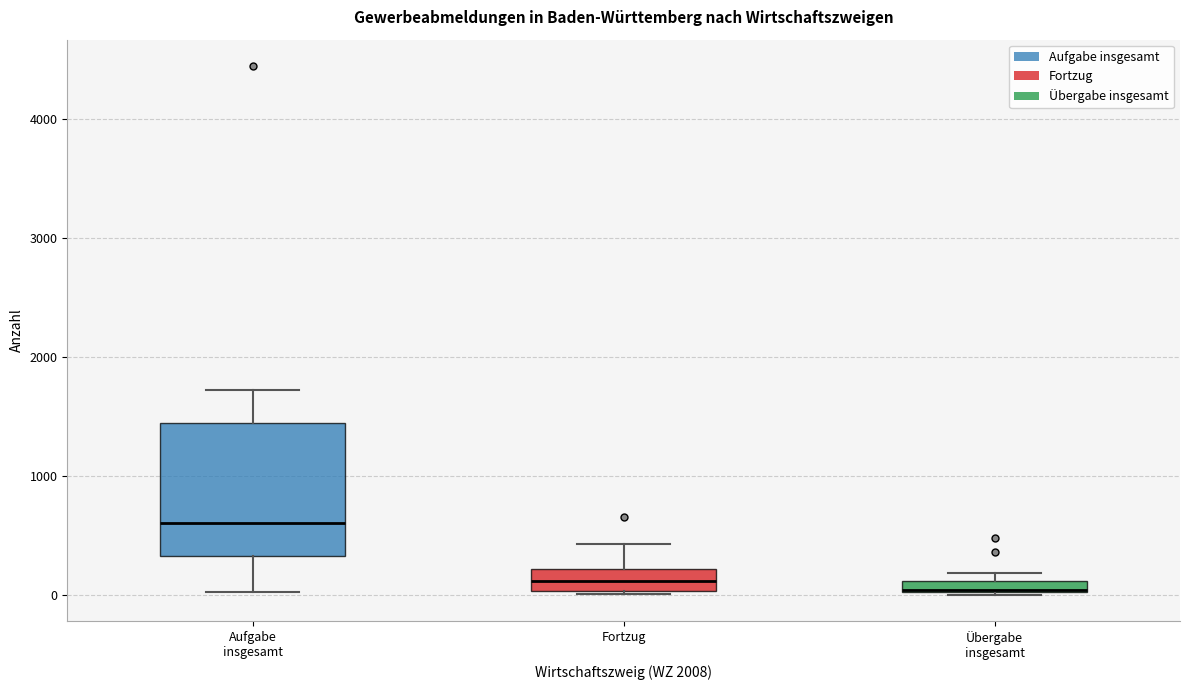

Which box is the tallest, from its lower edge to its upper edge?

Aufgabe insgesamt